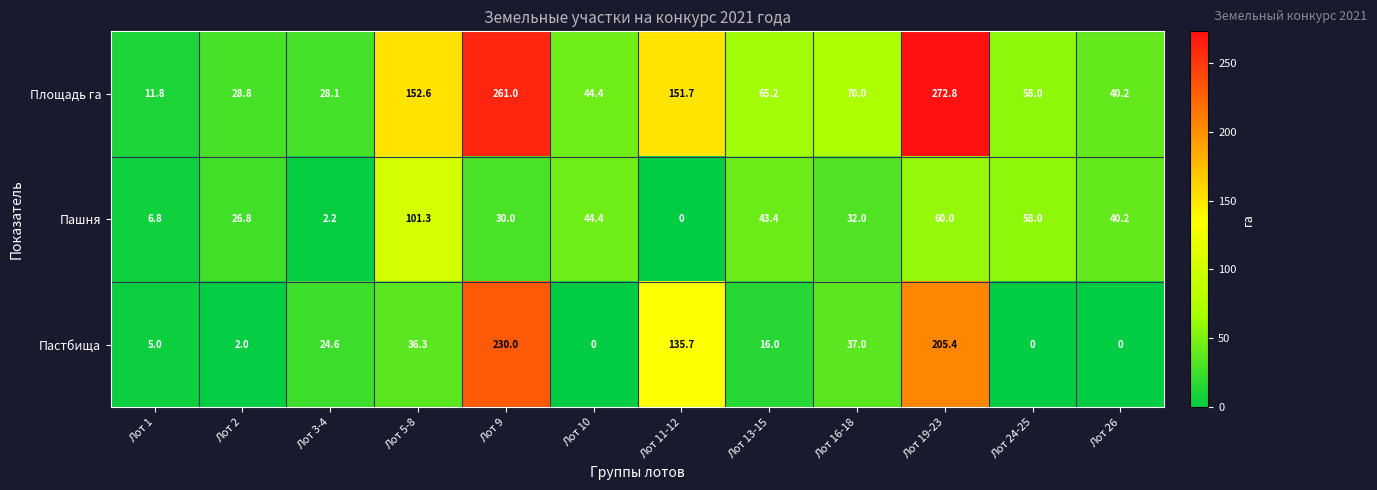

What is the total value across all series at Лот 2?

57.6